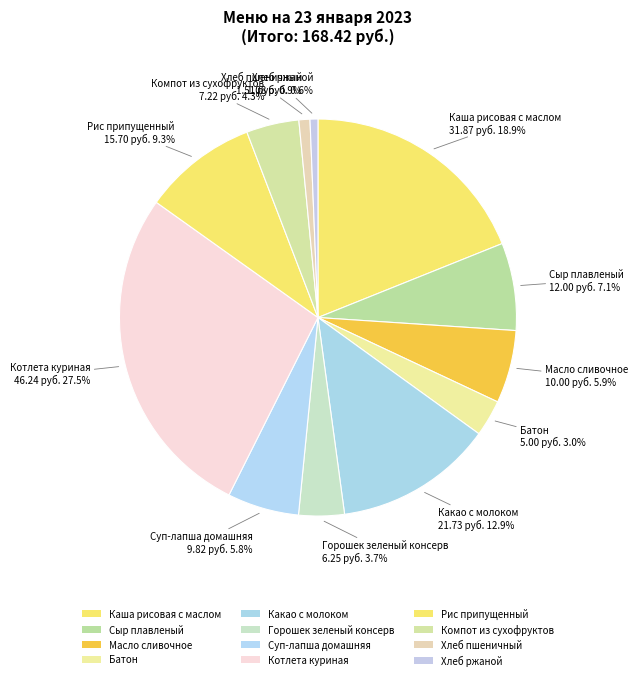

Which slice is the smallest?

Хлеб ржаной